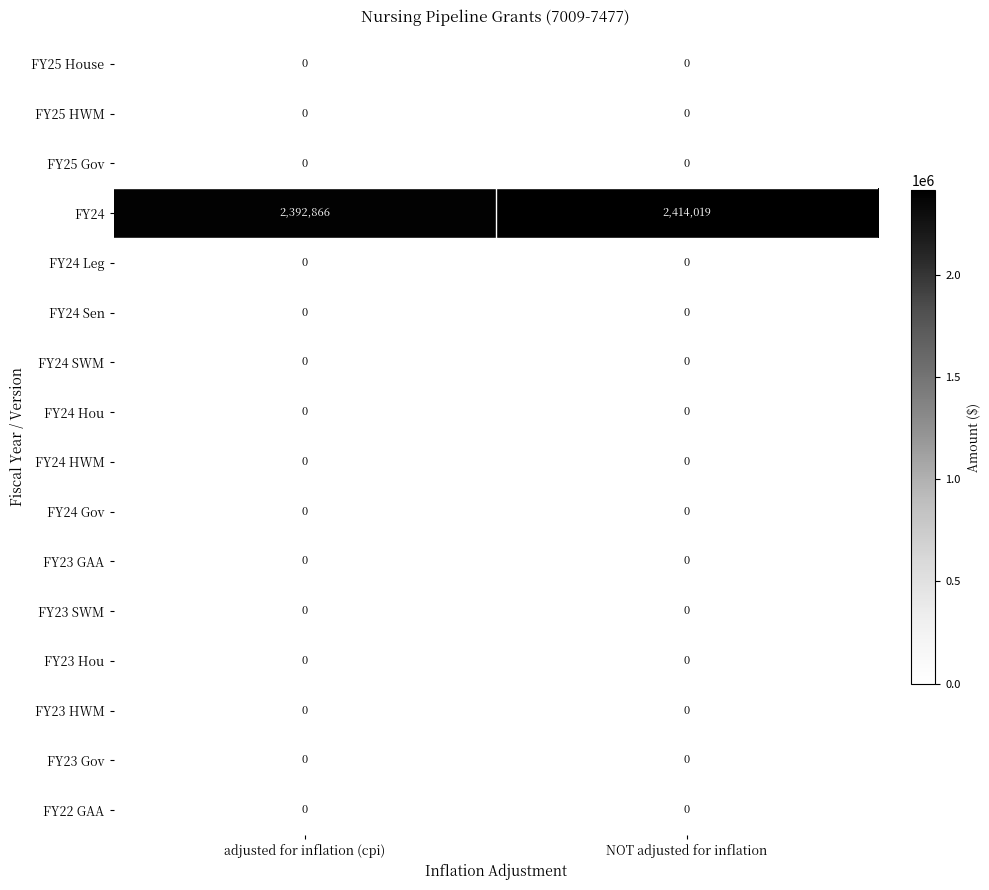

What is the total value across all series at adjusted for inflation (cpi)?

2392866